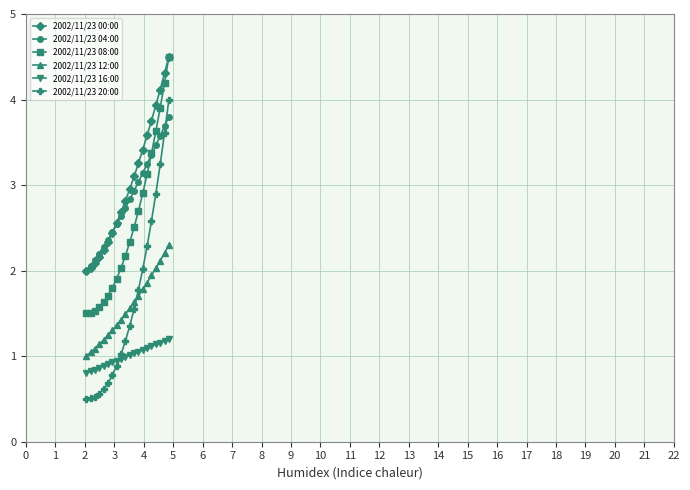

True or false: 2002/11/23 04:00 and 2002/11/23 12:00 intersect in this chart.

False